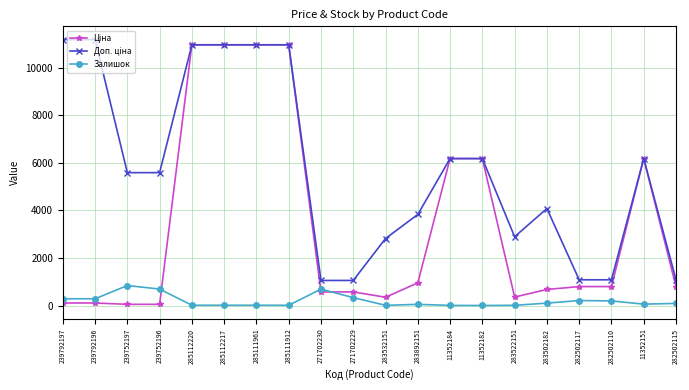

Is it true that Залишок equals 10.0 at 11352184?

True